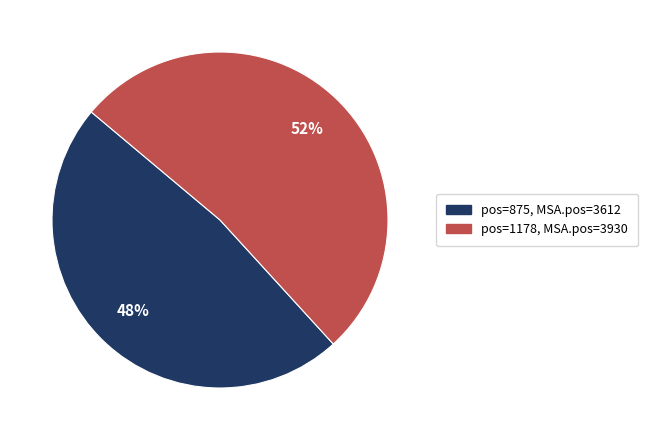

Is there any slice that represents more than half of the pie?

Yes